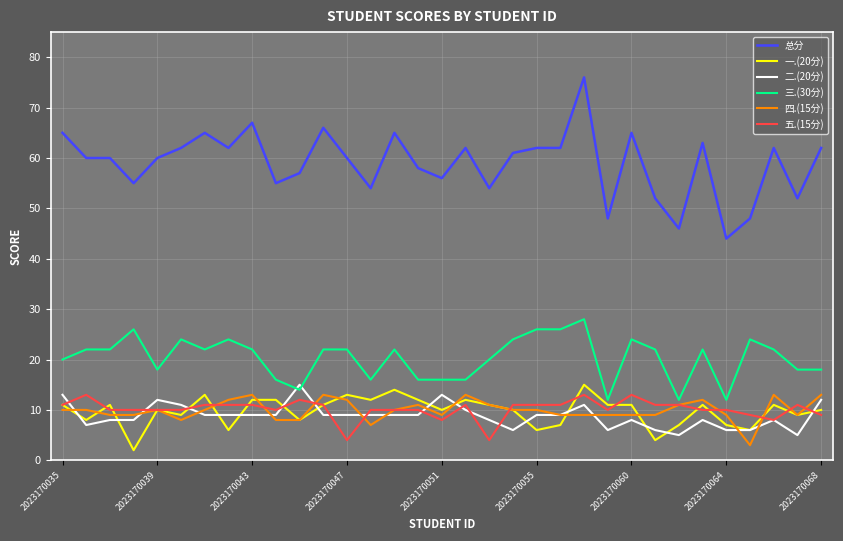

Which series has the largest total across all categories?

总分